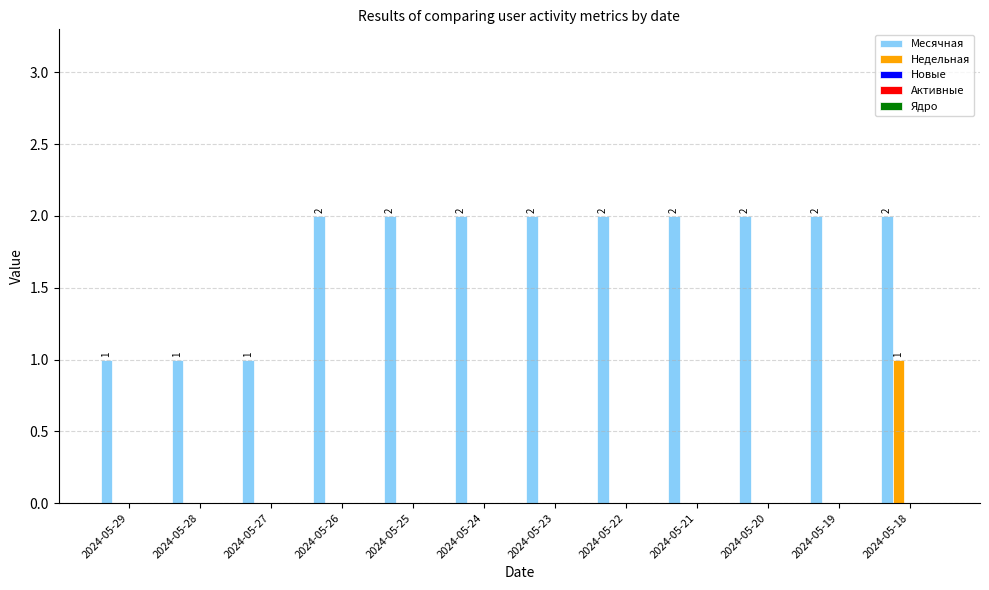

Read the Месячная value at 2024-05-25.

2